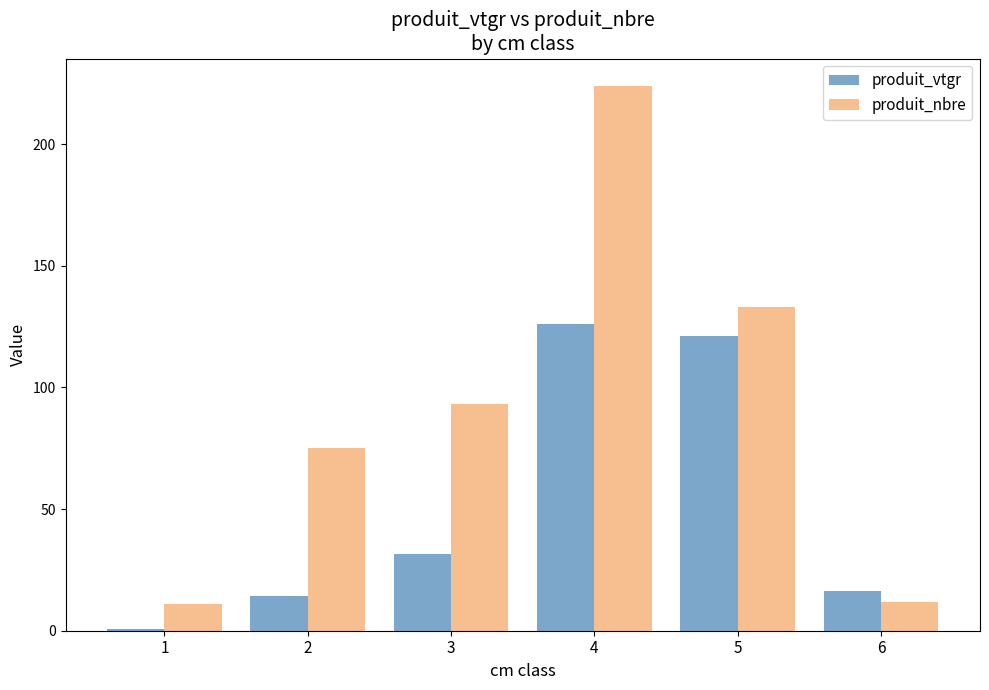

Which series changed the most between 2 and 5?

produit_vtgr